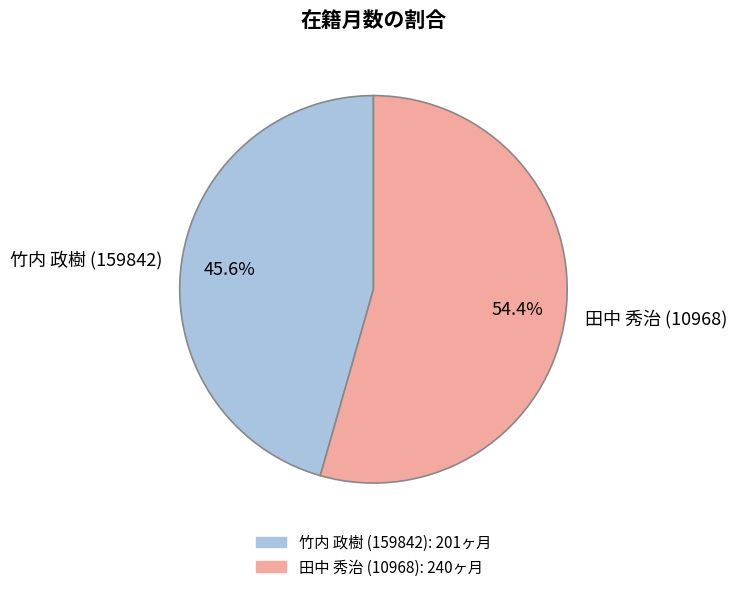

Rank the categories by value from highest to lowest.

田中 秀治 (10968), 竹内 政樹 (159842)